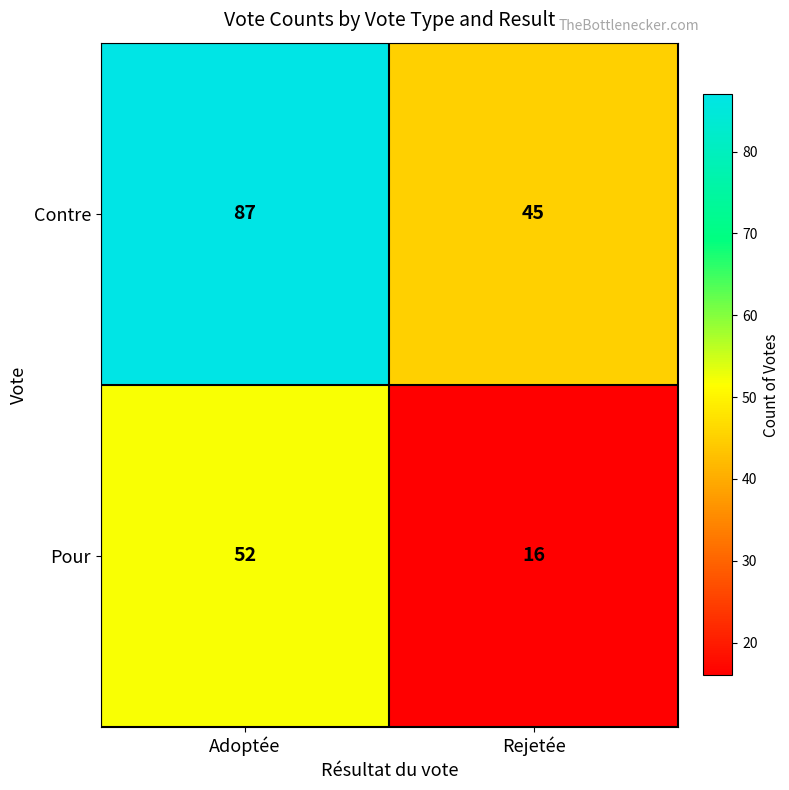

Reading left to right, what are all the values shown in this chart?

Contre: 87	45
Pour: 52	16